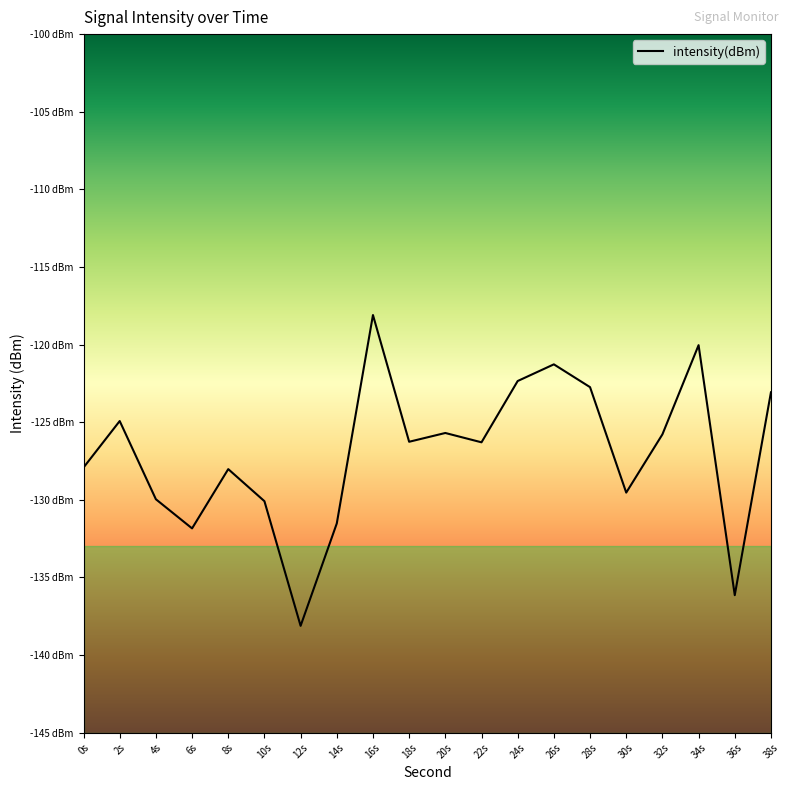

What is the smallest value displayed?

-138.1